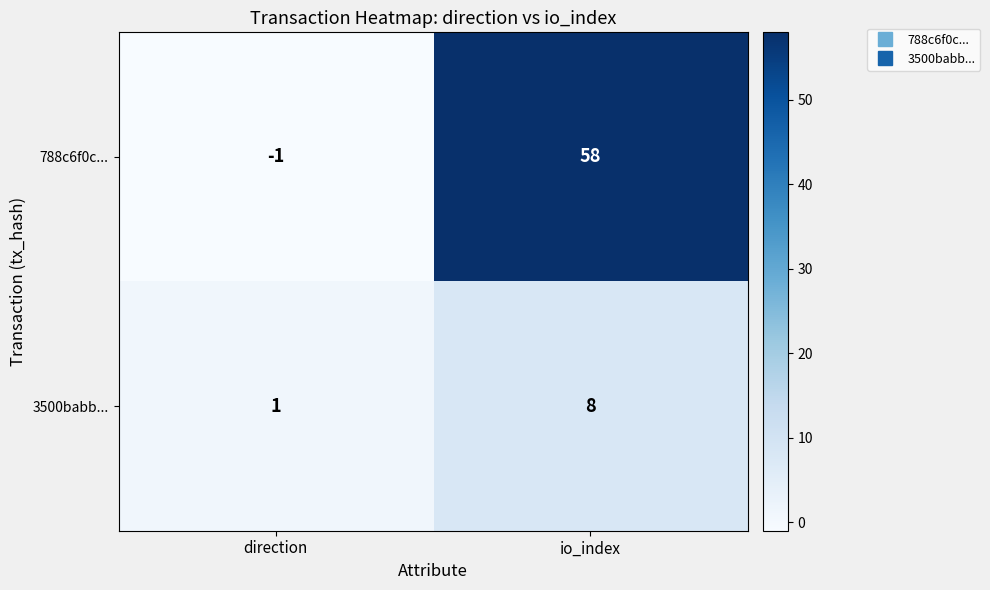

At which label is 3500babb... closest to 4?

direction